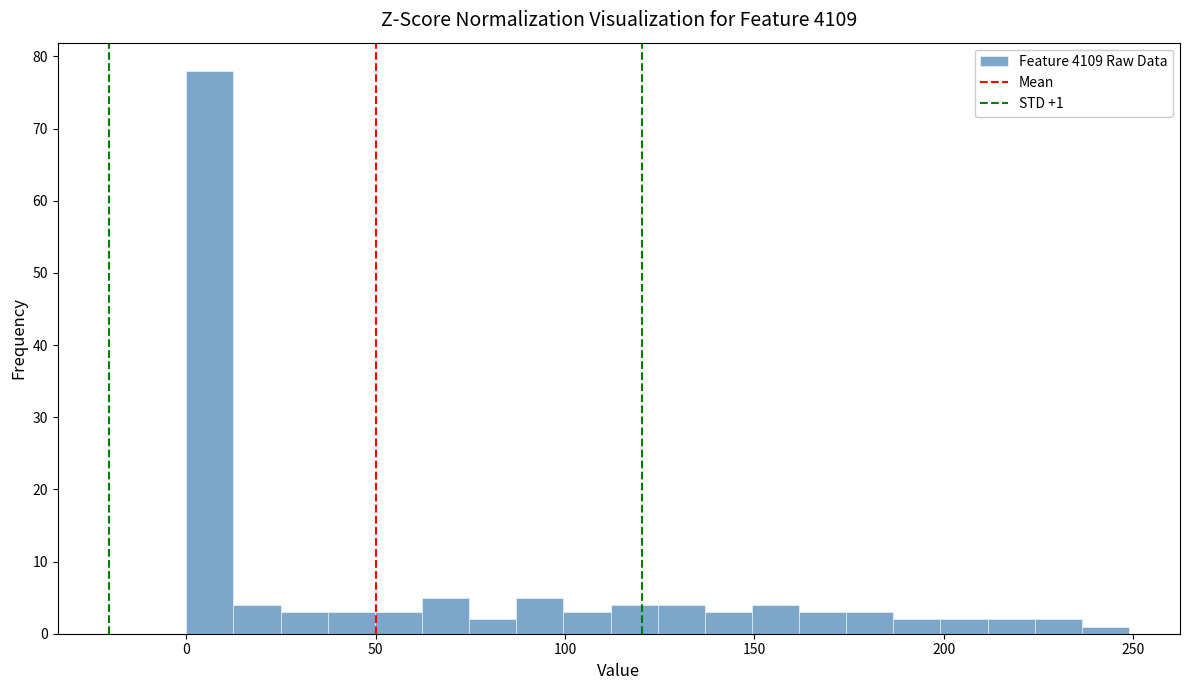

Read against the x-axis, roughly where is the centre of the tallest bar?

5